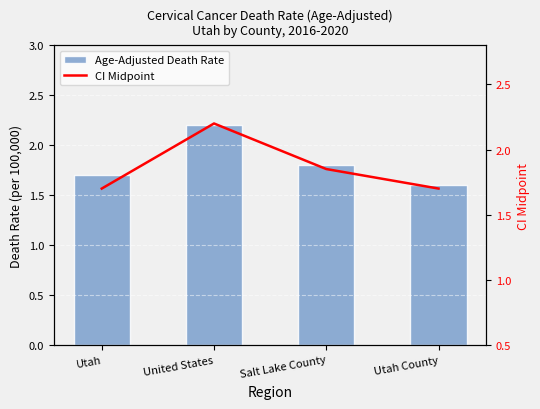

Rank the series by their maximum value, from lowest to highest.

Age-Adjusted Death Rate, CI Midpoint